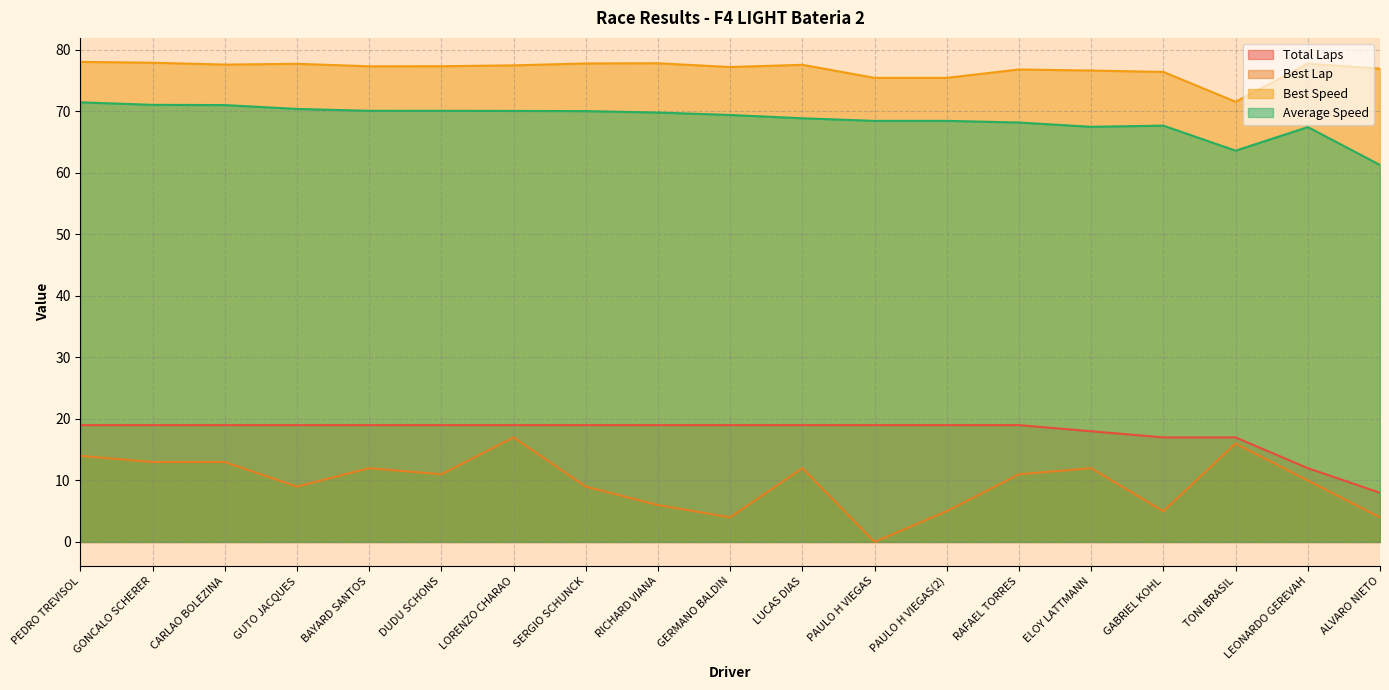

At which label does Best Speed reach its minimum?

TONI BRASIL